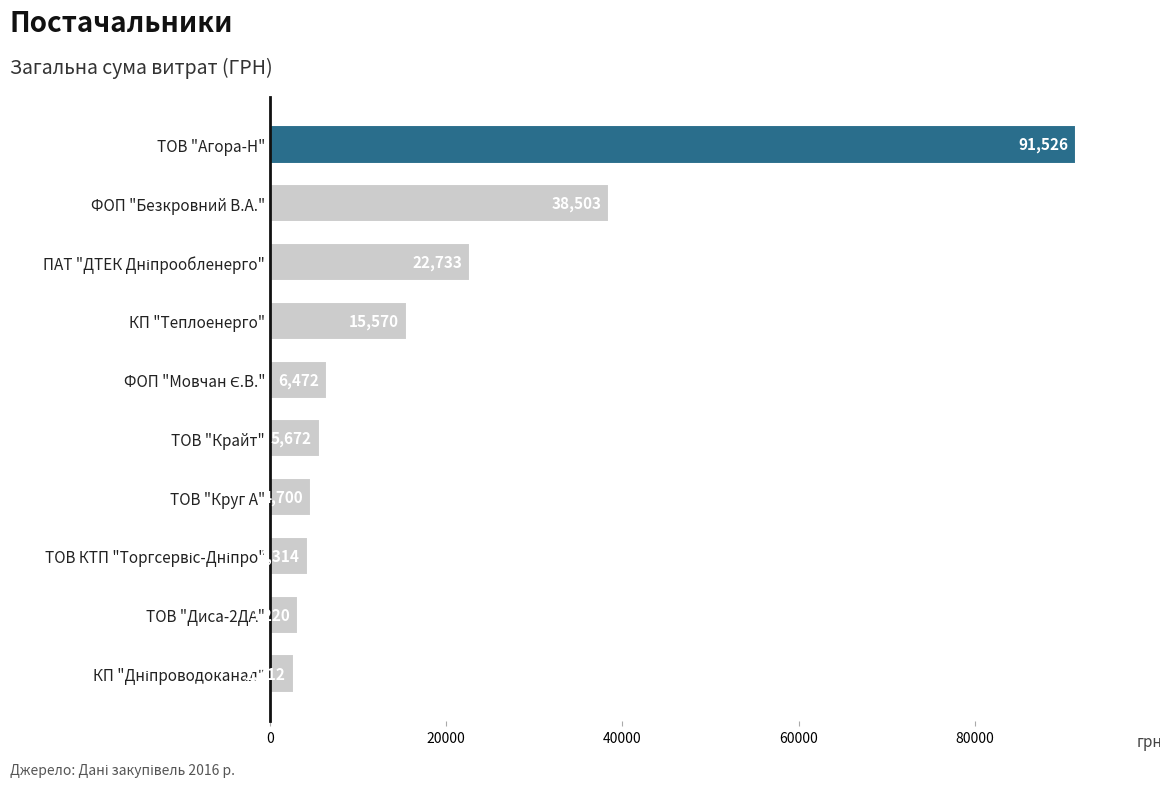

At which label is the value closest to 47119?

ФОП "Безкровний В.А."